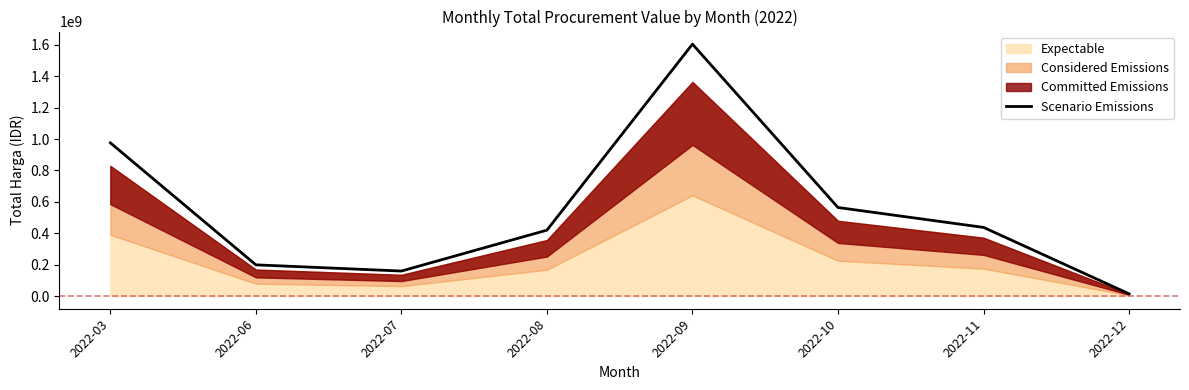

What is the greatest value displayed?

1604159000